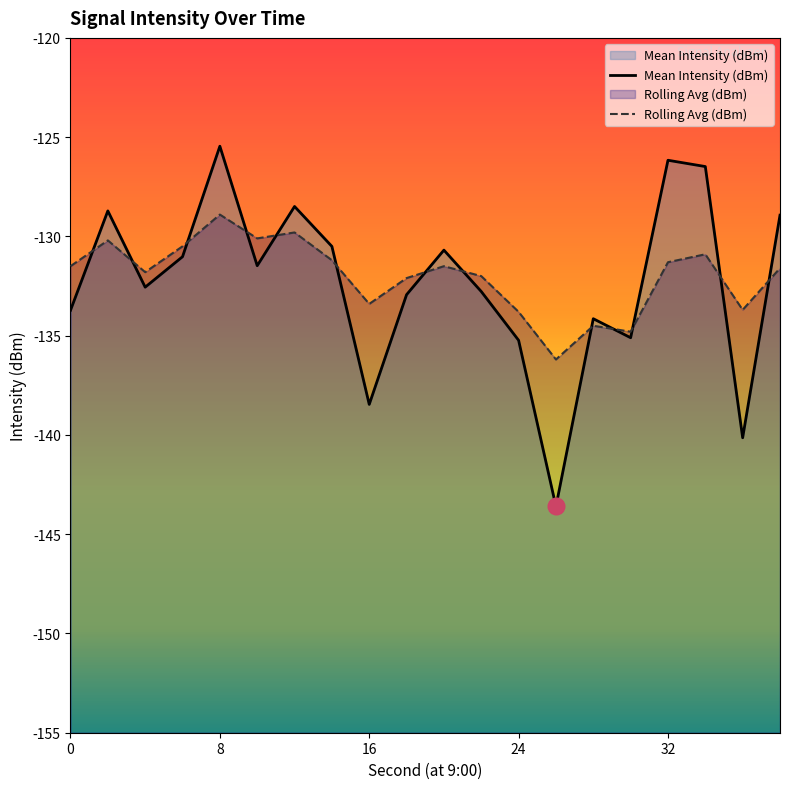

Reading left to right, what are all the values shown in this chart?

Mean Intensity (dBm): -133.7	-128.7	-132.6	-131.0	-125.5	-131.5	-128.5	-130.5	-138.5	-132.9	-130.7	-132.8	-135.2	-143.6	-134.1	-135.1	-126.2	-126.5	-140.1	-128.9
Rolling Avg (dBm): -131.5	-130.2	-131.8	-130.5	-128.9	-130.1	-129.8	-131.2	-133.4	-132.1	-131.5	-132.0	-133.8	-136.2	-134.5	-134.8	-131.3	-130.9	-133.7	-131.6